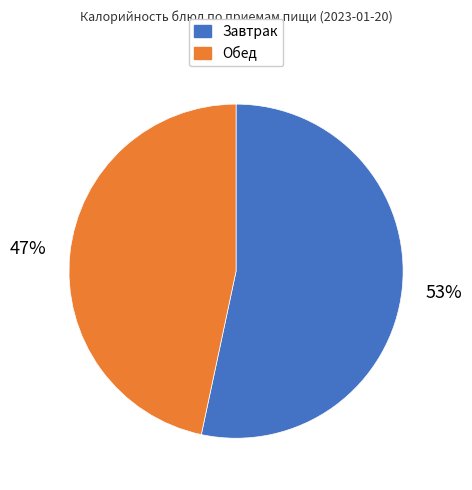

How many segments does this pie chart have?

2